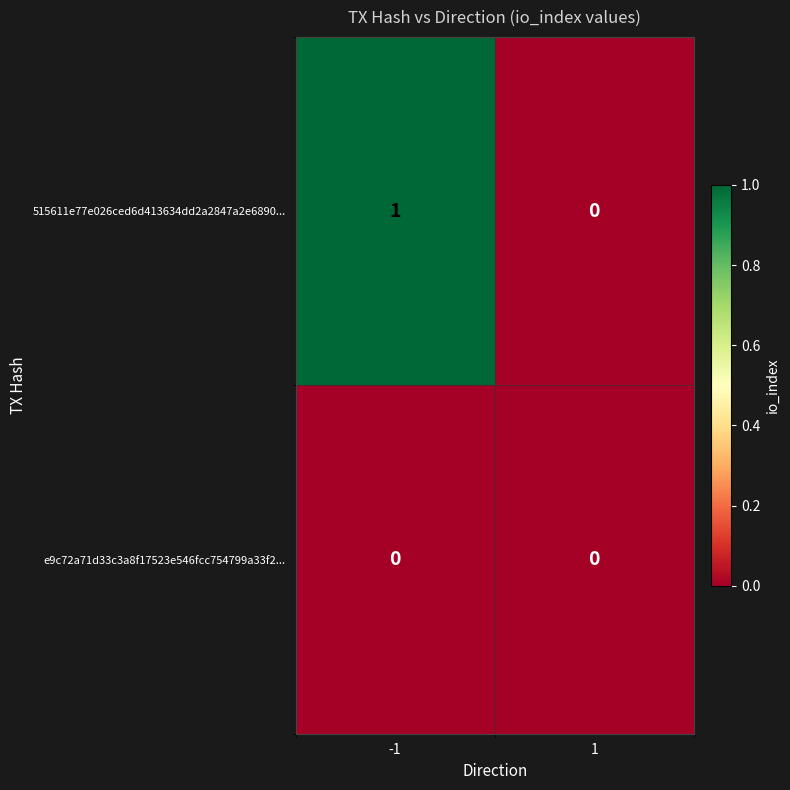

Reading left to right, extract all data points from this chart.

515611e77e026ced6d413634dd2a2847a2e6890...: 1	0
e9c72a71d33c3a8f17523e546fcc754799a33f2...: 0	0